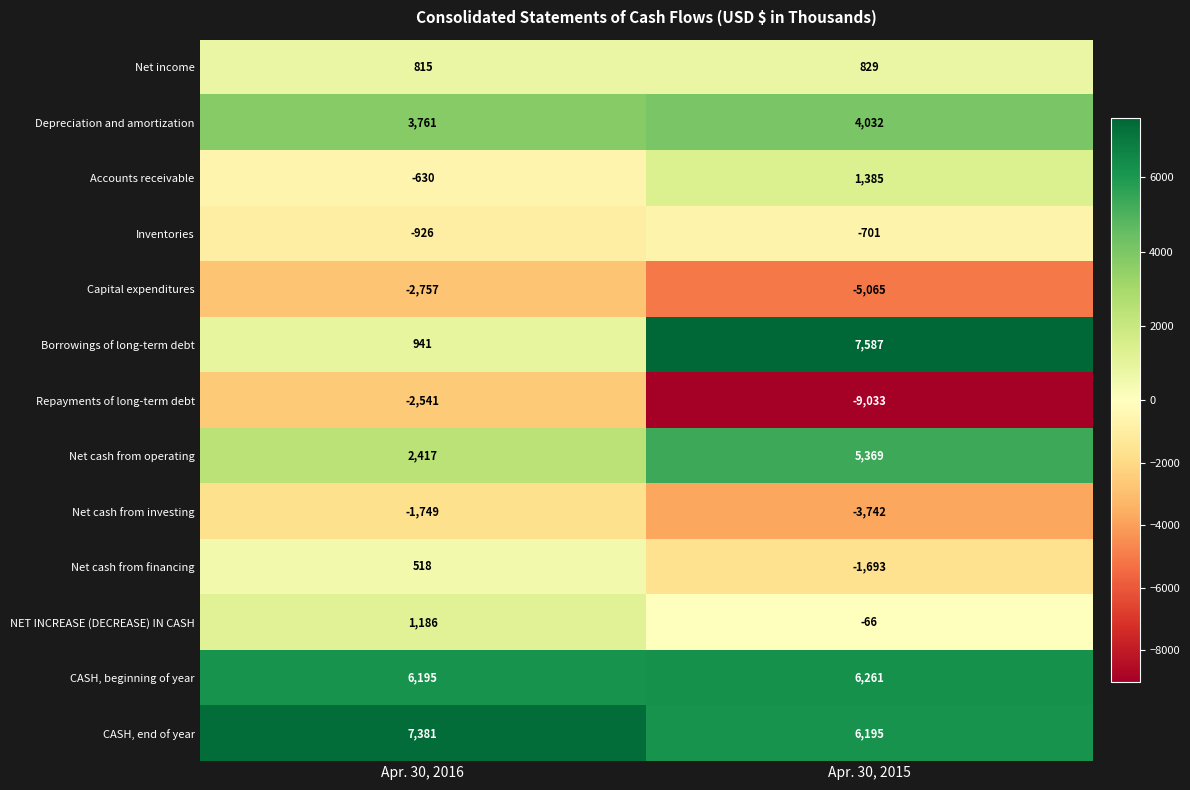

How many categories are shown in the chart?

2